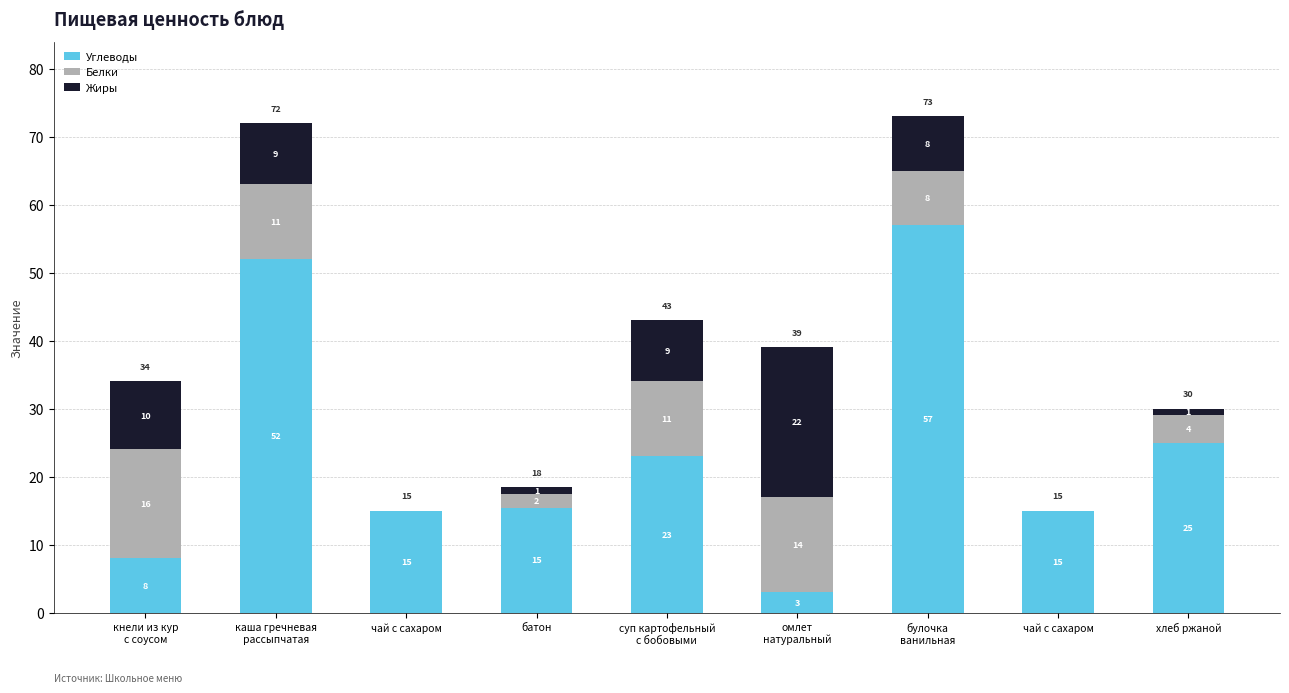

Where does the Углеводы series first go above 15?

каша гречневая
рассыпчатая